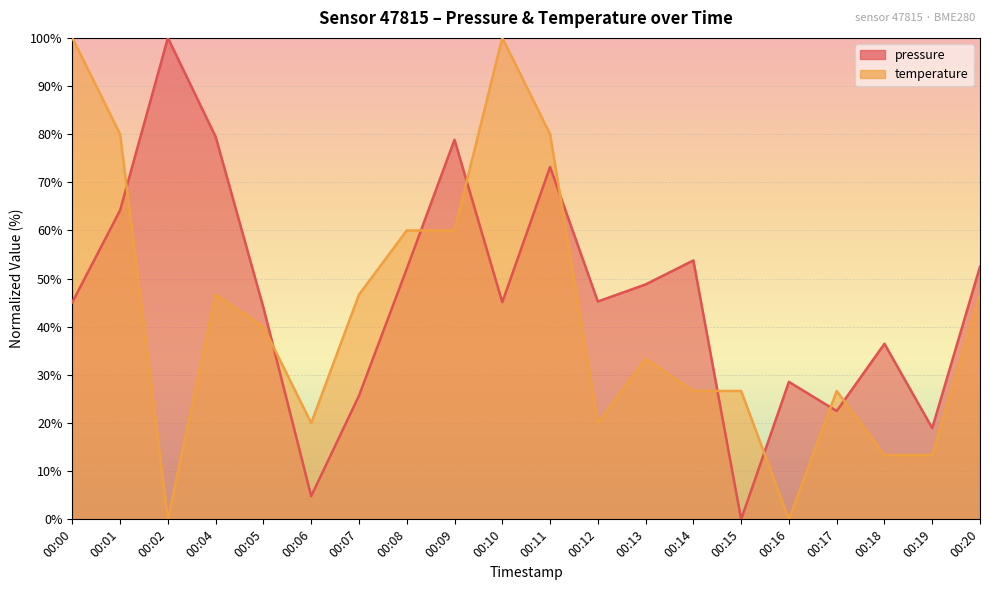

Reading right to left, list all the values displayed in this chart.

pressure: 52.5	19.0	36.5	22.5	28.6	0.0	53.8	48.8	45.2	73.2	45.1	78.8	52.0	25.7	4.8	44.0	79.5	100.0	64.2	45.1
temperature: 46.7	13.3	13.3	26.7	0.0	26.7	26.7	33.3	20.0	80.0	100.0	60.0	60.0	46.7	20.0	40.0	46.7	0.0	80.0	100.0